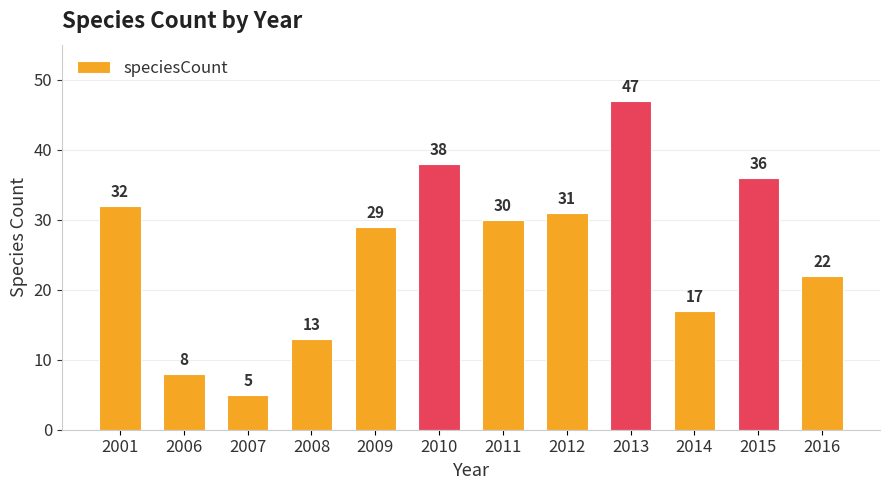

What is the value of the 7th bar from the left?

30